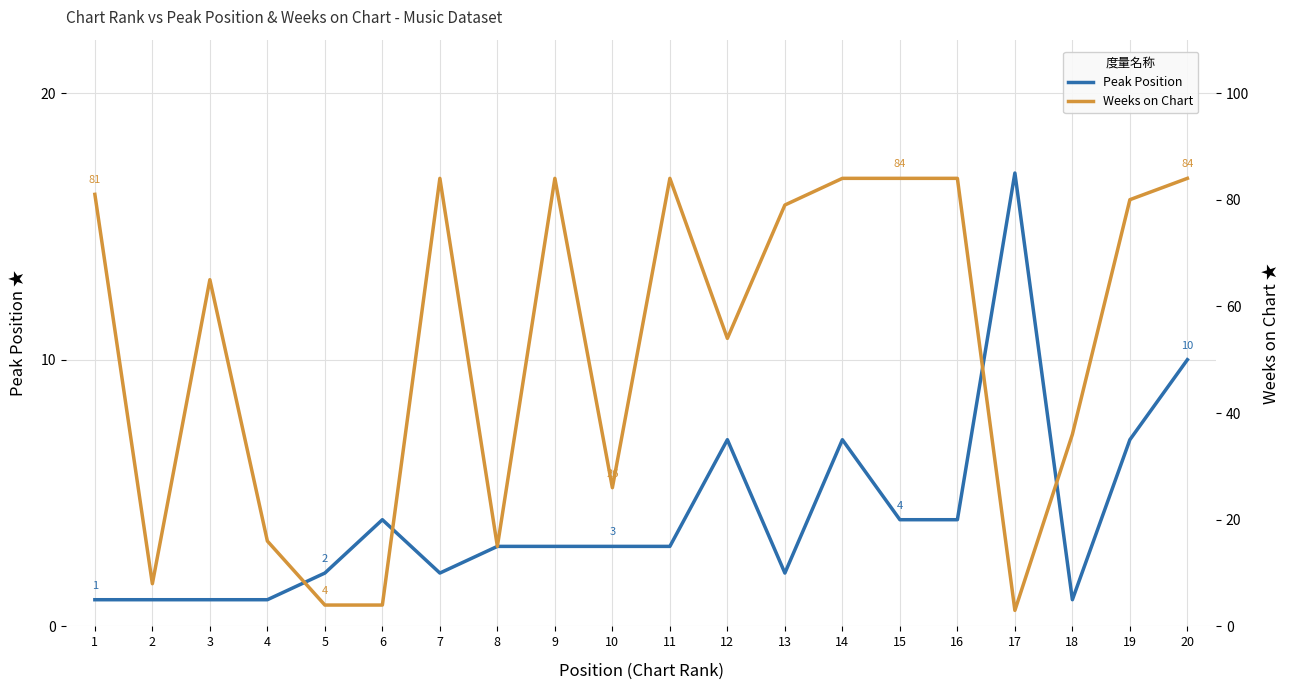

Which series has the largest total across all categories?

Weeks on Chart